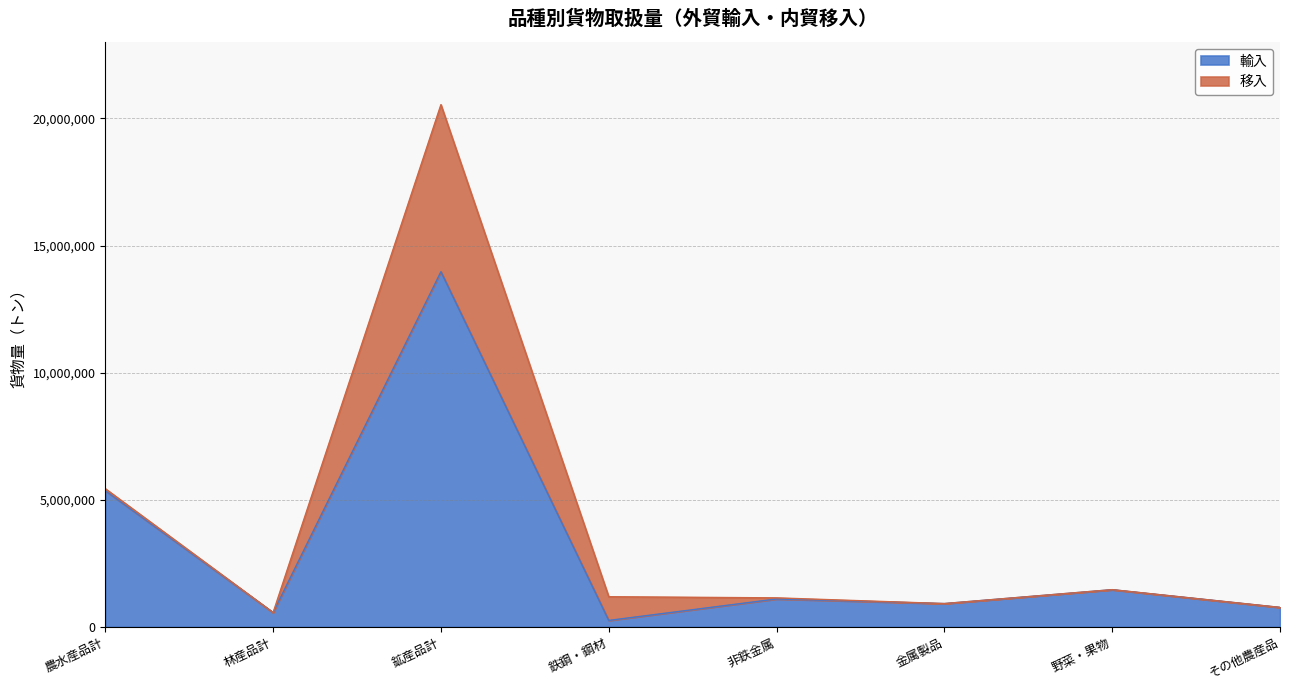

At which category is the sum across all series the highest?

鉱産品計